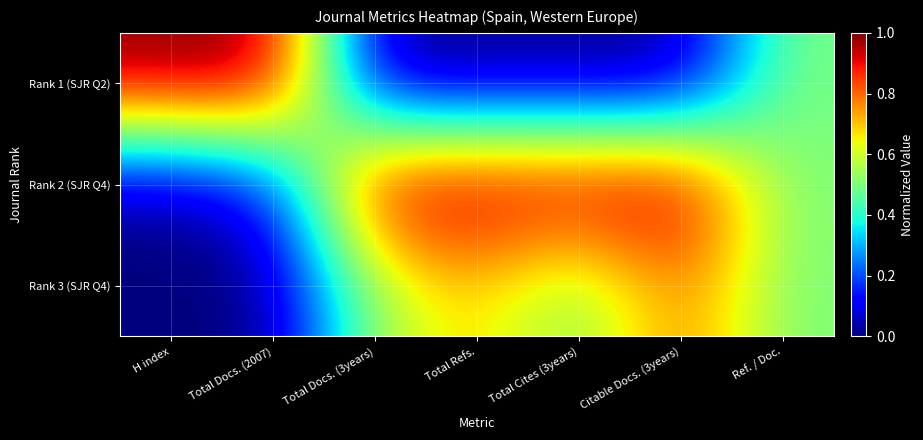

List the series in order of their peak value, highest first.

Rank 1 (SJR Q2), Rank 2 (SJR Q4), Rank 3 (SJR Q4)